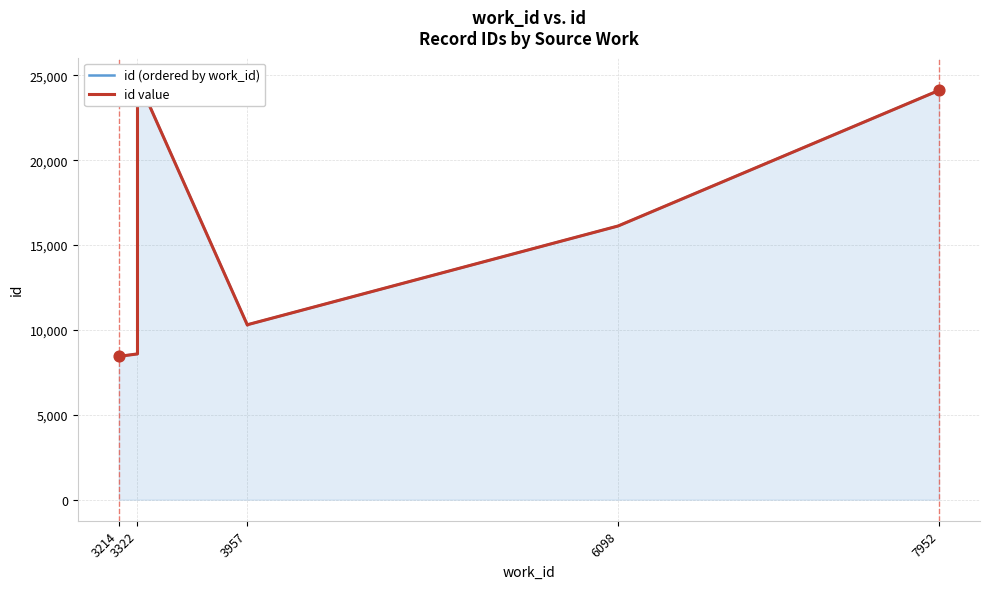

Is the value of id (ordered by work_id) at 3214 greater than the value of id value at 6098?

No